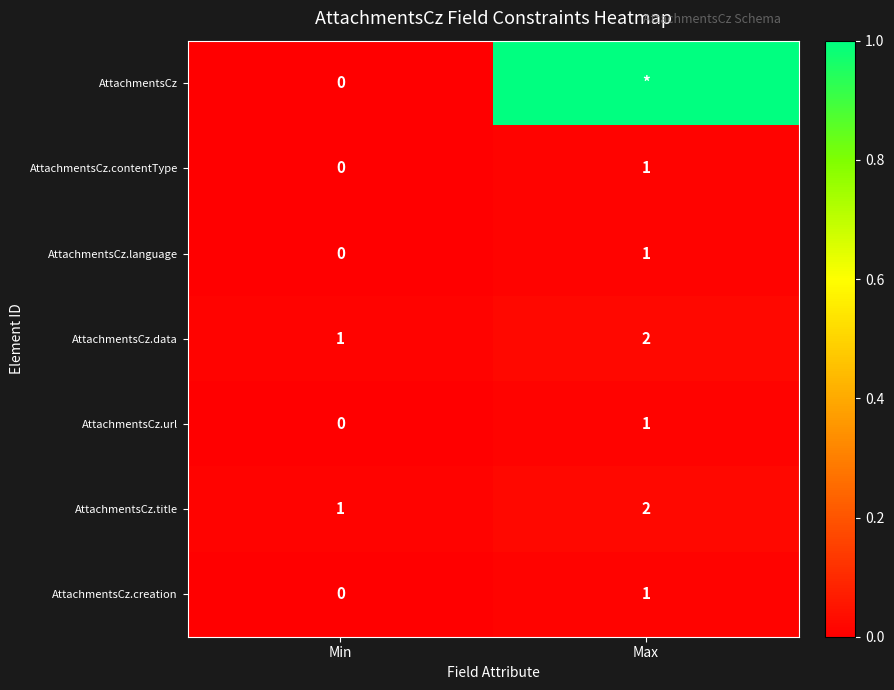

What is the sum of the AttachmentsCz.data values at Max and Min?

3